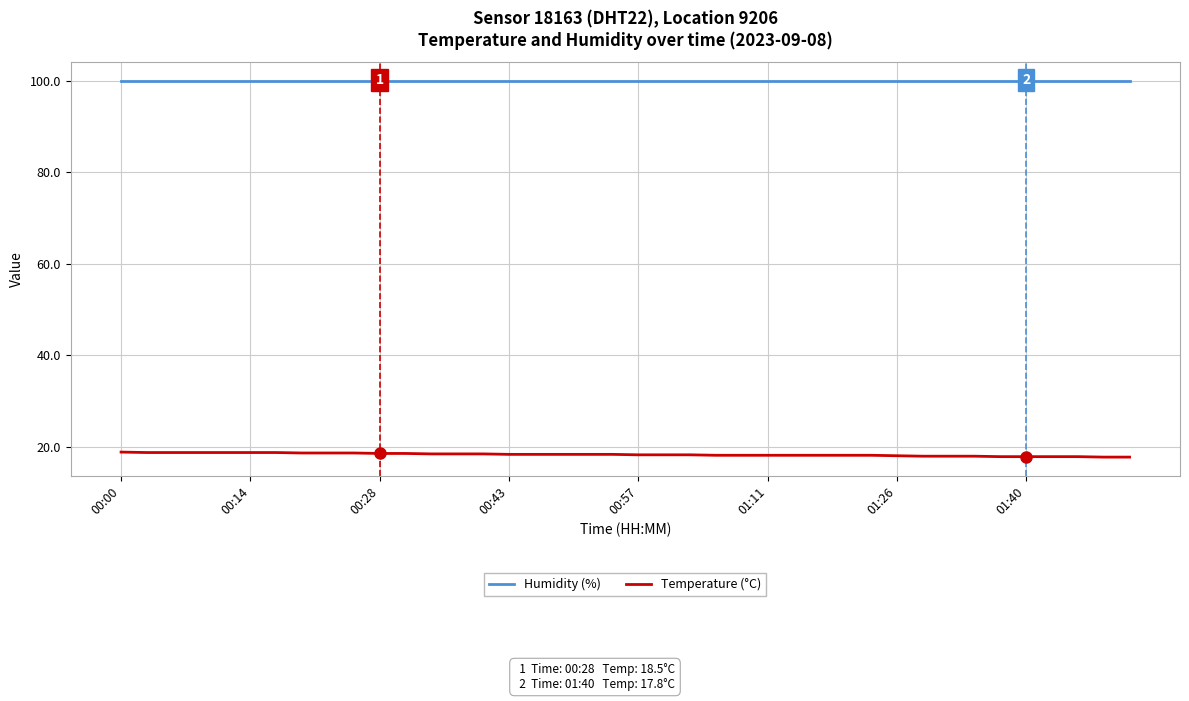

What is the maximum value shown in the chart?

99.9